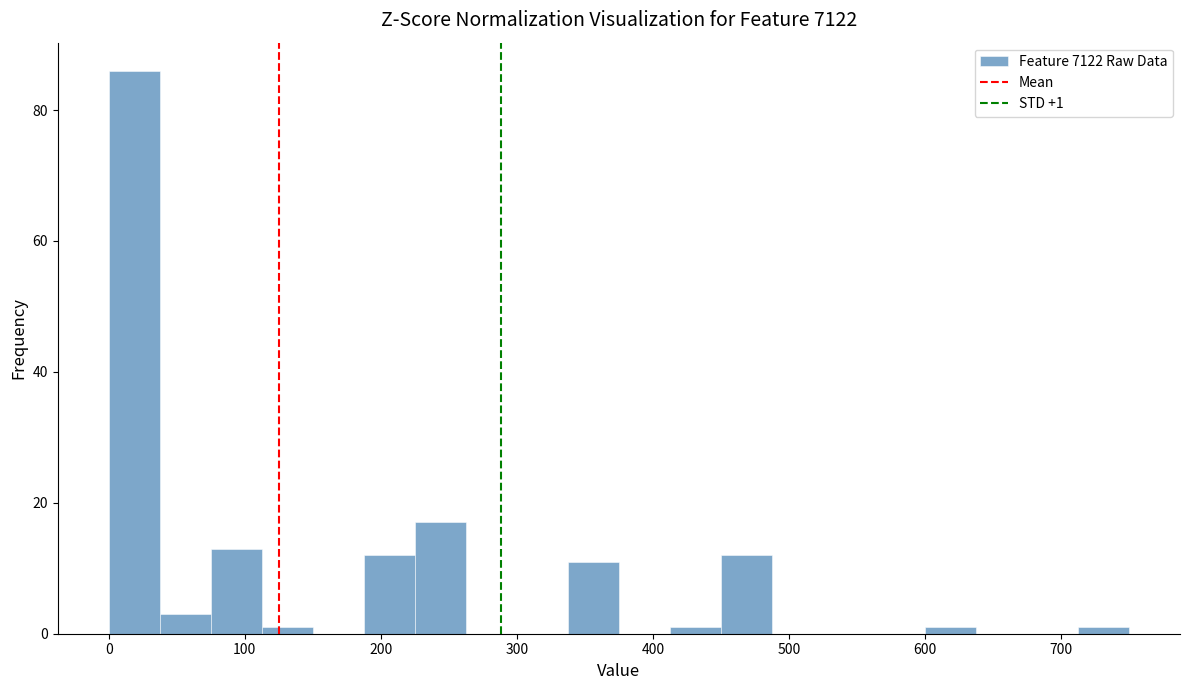

Read against the x-axis, roughly where is the centre of the tallest bar?

20